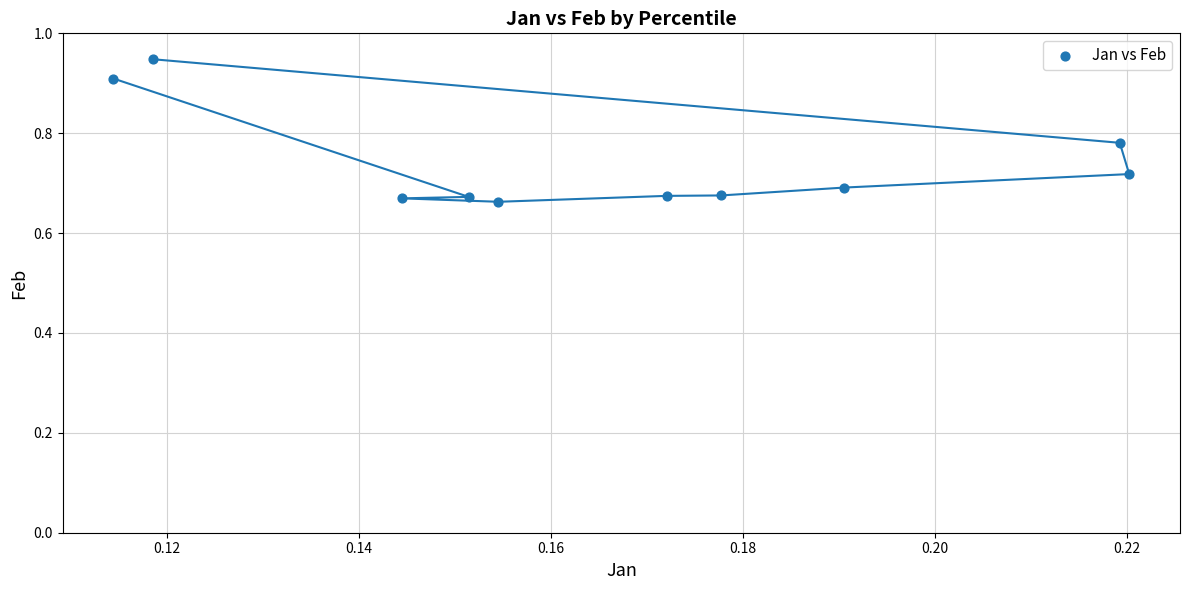

What is the range of Y values (max minus min)?

0.3